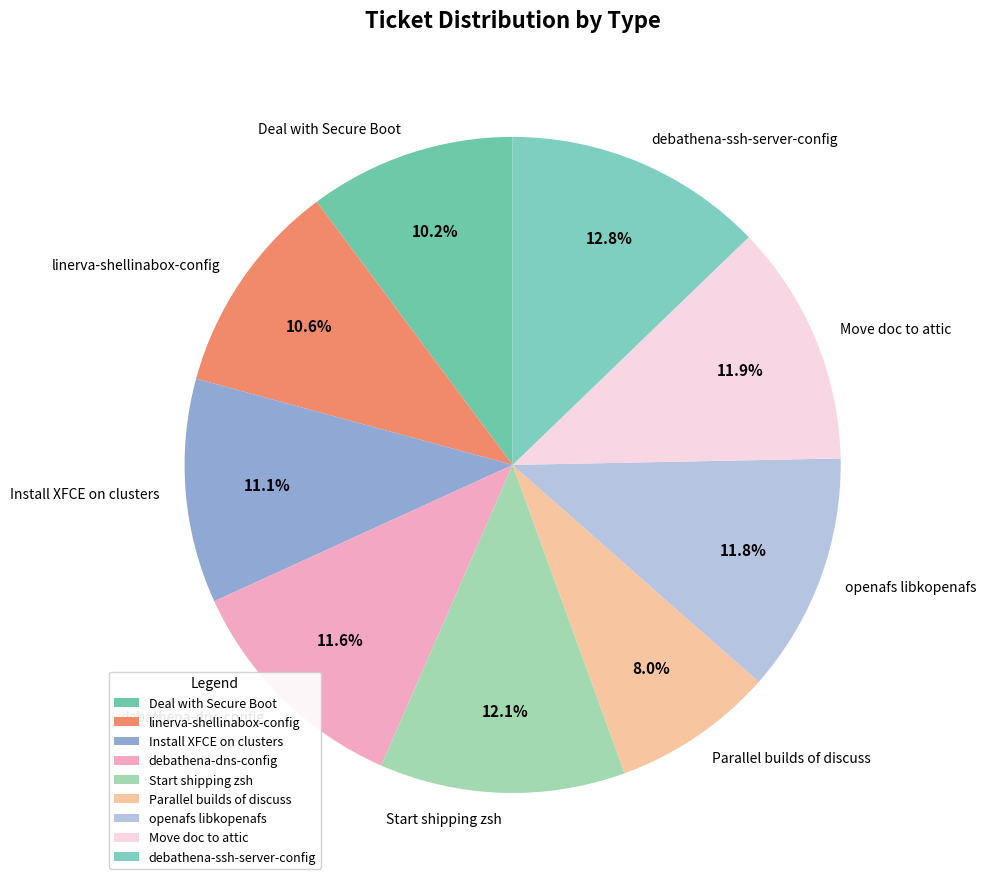

Which category has the smallest portion of the pie?

Parallel builds of discuss